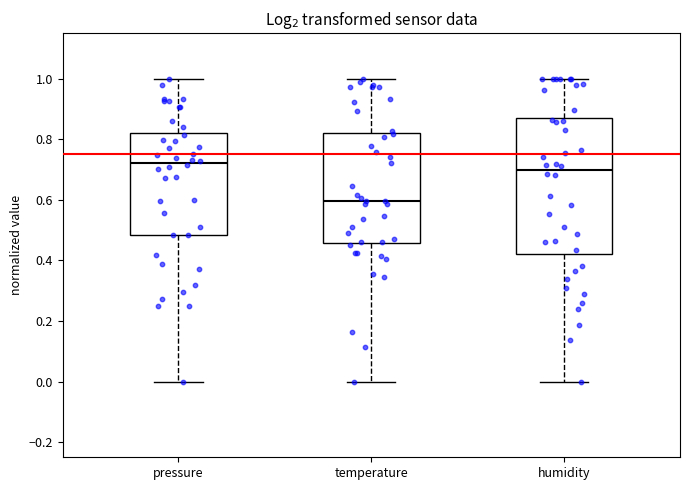

Reading left to right, read every box against the y-axis: the position of its median line, the range the box covers, and the ends of its whiskers. The values are not printed on the chart, so give them approximately, as read against the axis.

pressure: median 0.72, box 0.48 to 0.82, whiskers 0.00 to 1.00
temperature: median 0.60, box 0.46 to 0.82, whiskers 0.00 to 1.00
humidity: median 0.70, box 0.42 to 0.88, whiskers 0.00 to 1.00